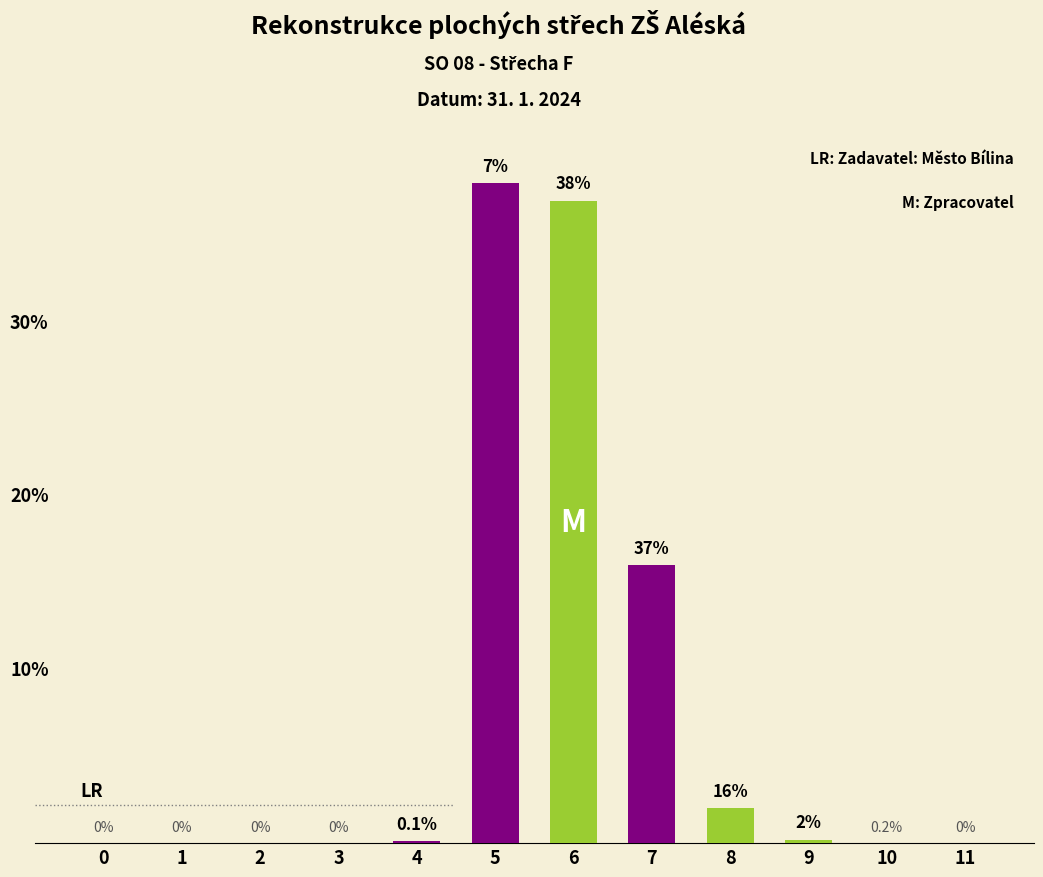

What is the difference between the maximum and minimum values?

38.0